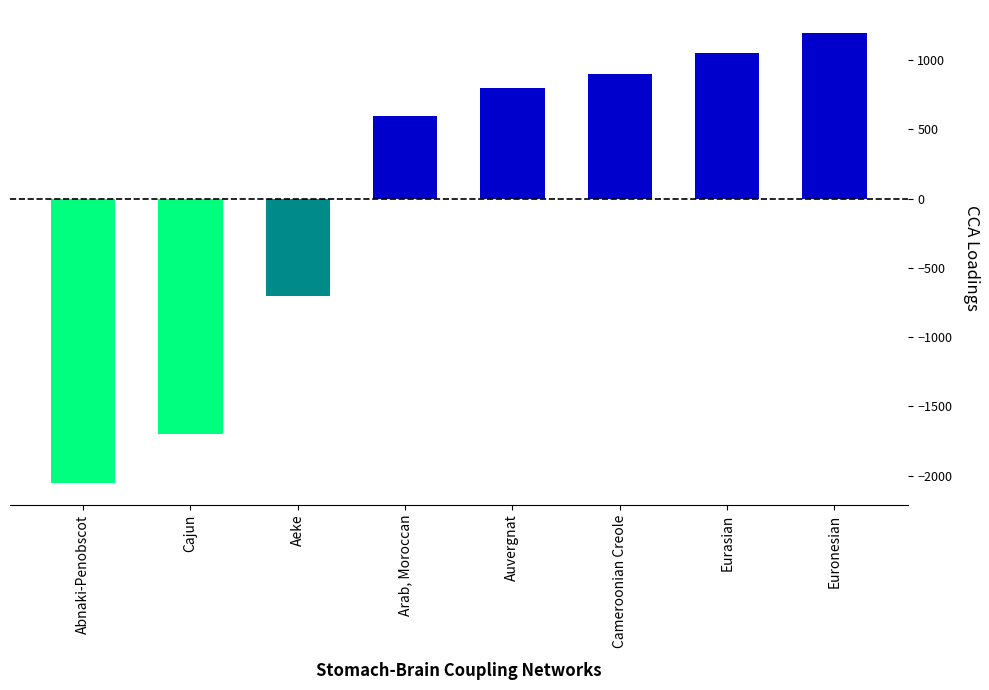

Are the bars horizontal?

No